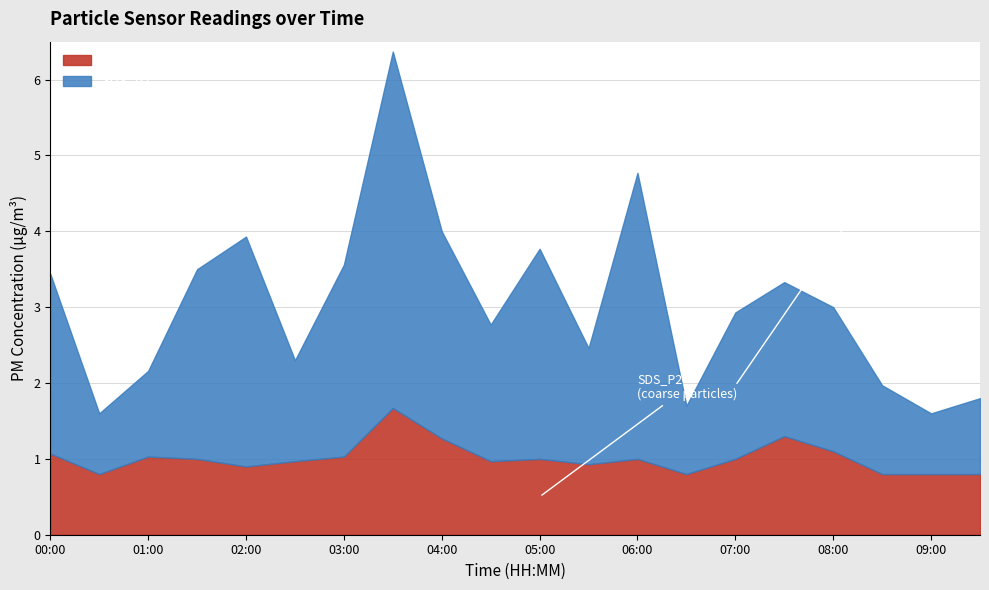

Rank the series by their maximum value, from lowest to highest.

SDS_P2, SDS_P1